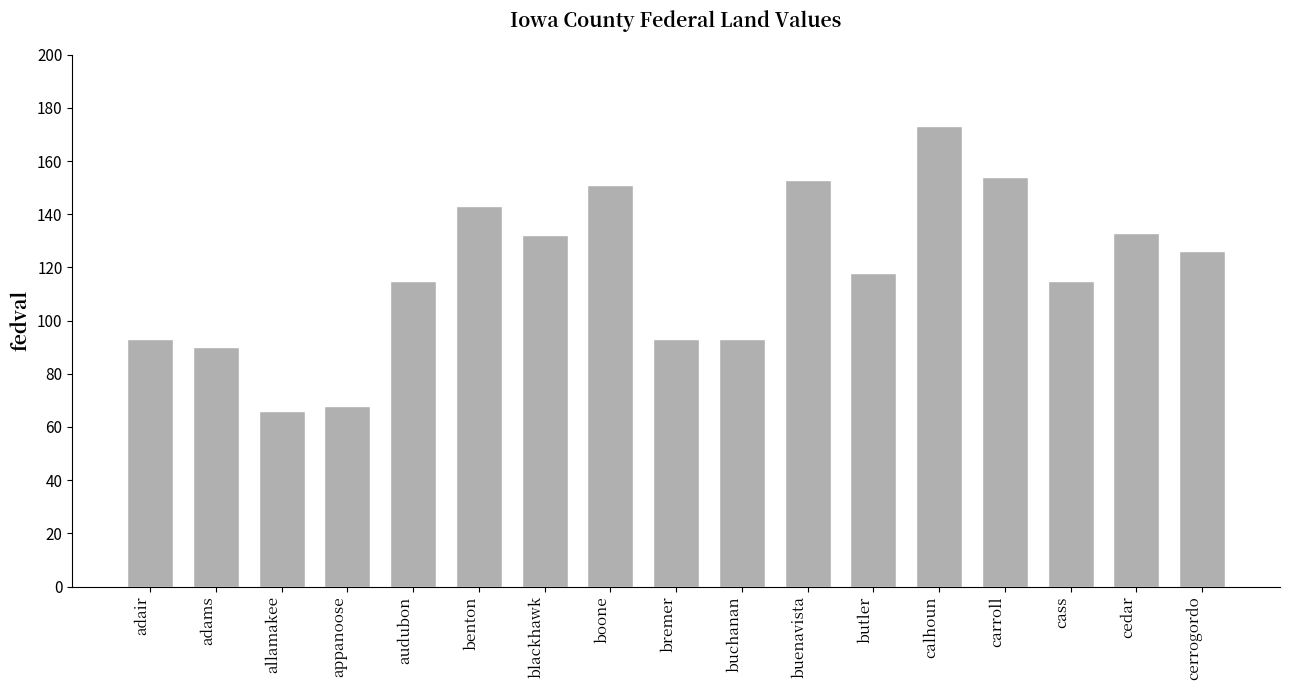

What is the label of the 7th bar from the left?

blackhawk